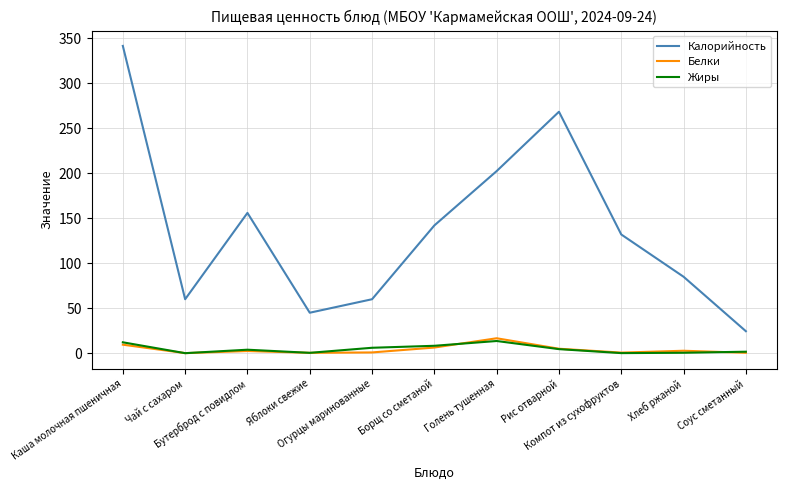

Which label corresponds to the largest value in the chart?

Каша молочная пшеничная